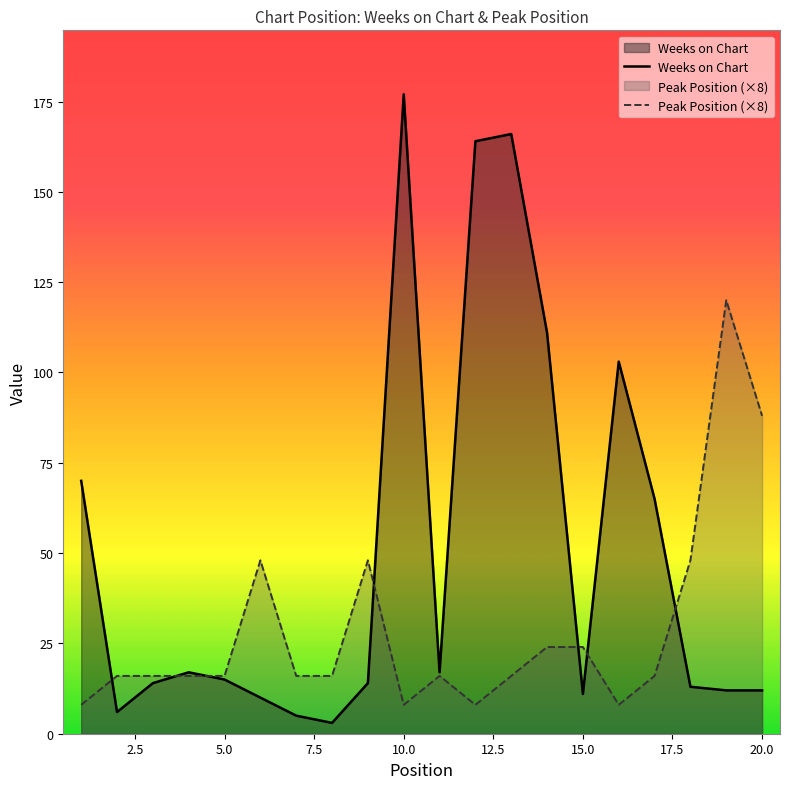

Which series has the largest total across all categories?

Weeks on Chart